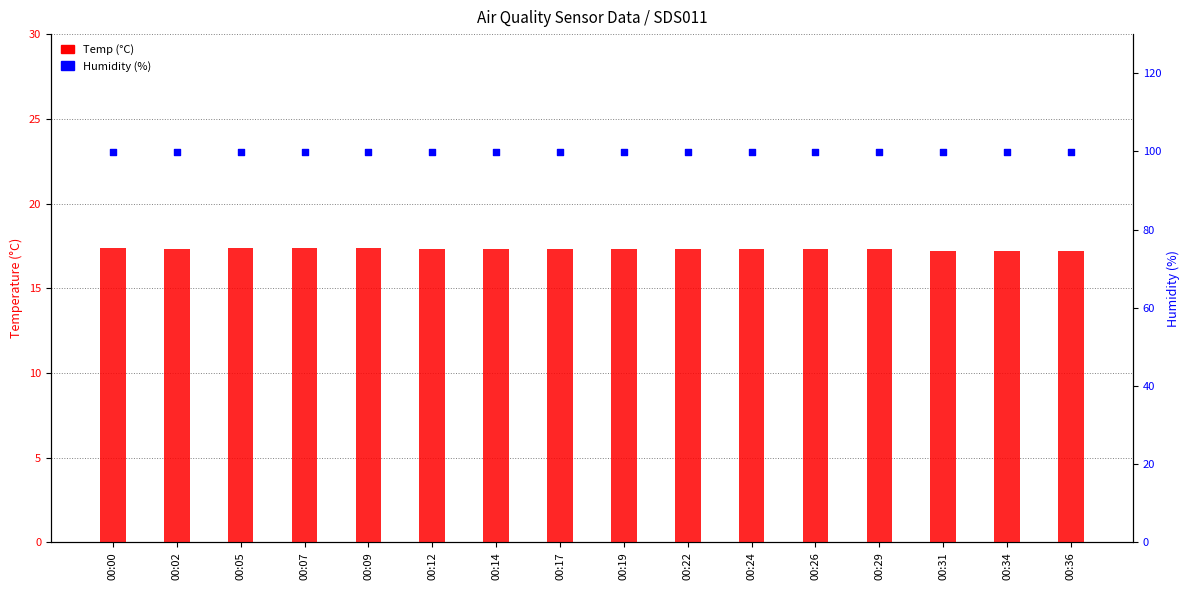

Which series has the largest Y range (max minus min)?

Temp (°C)